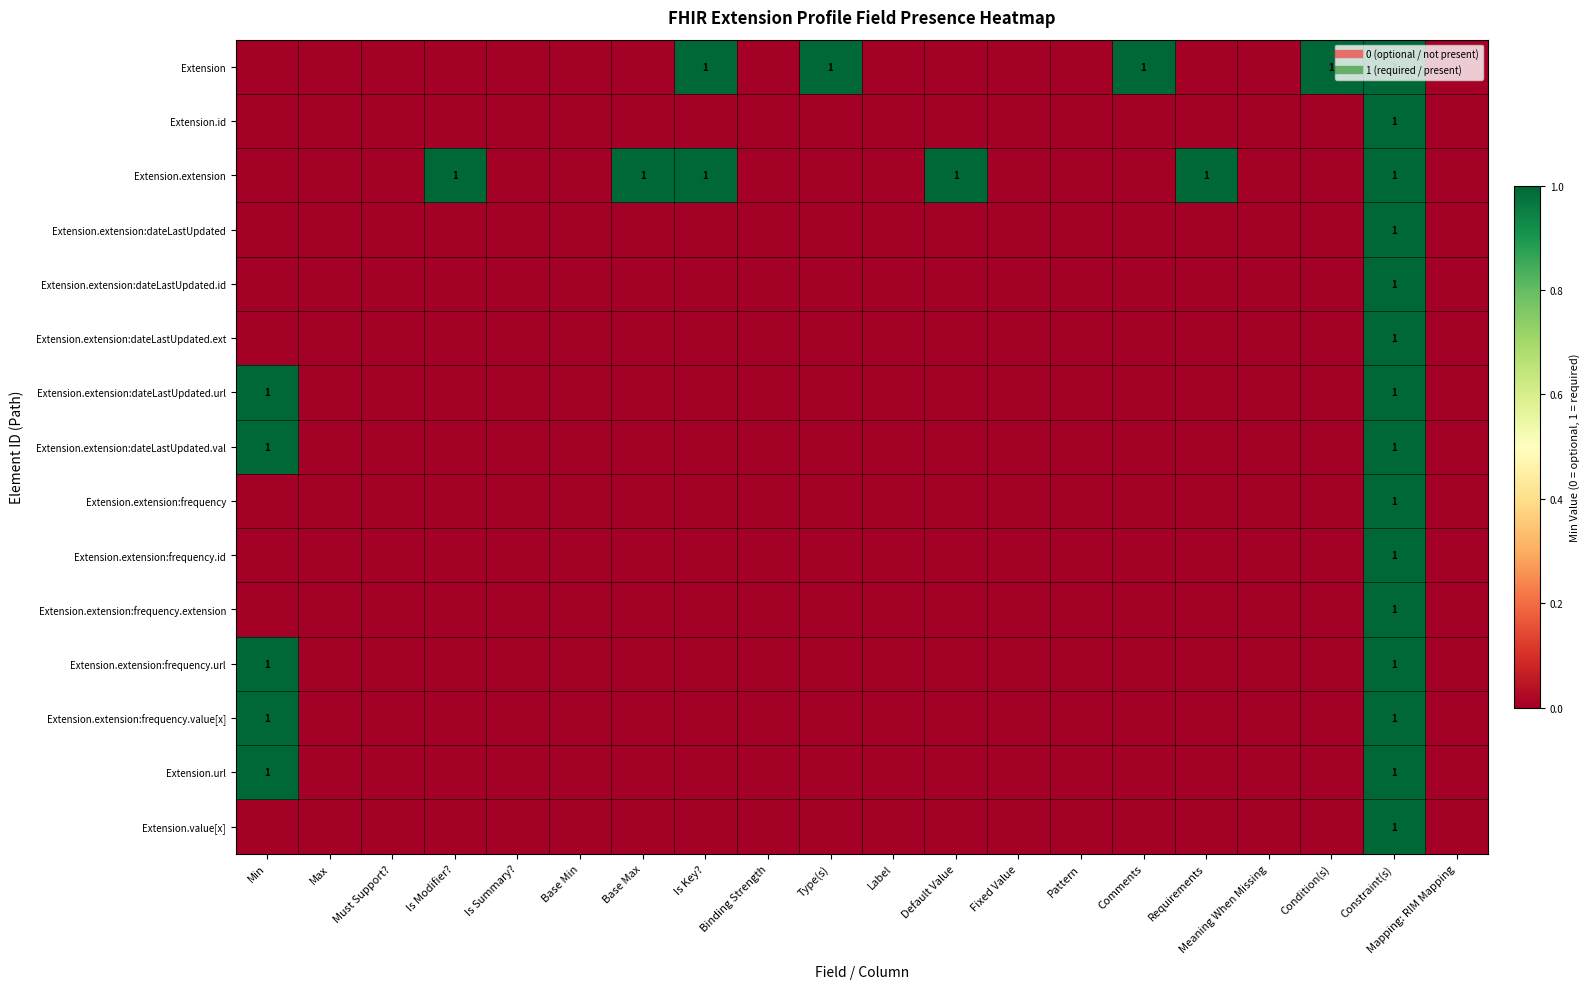

At which label does Extension.extension:frequency.url reach its minimum?

Max